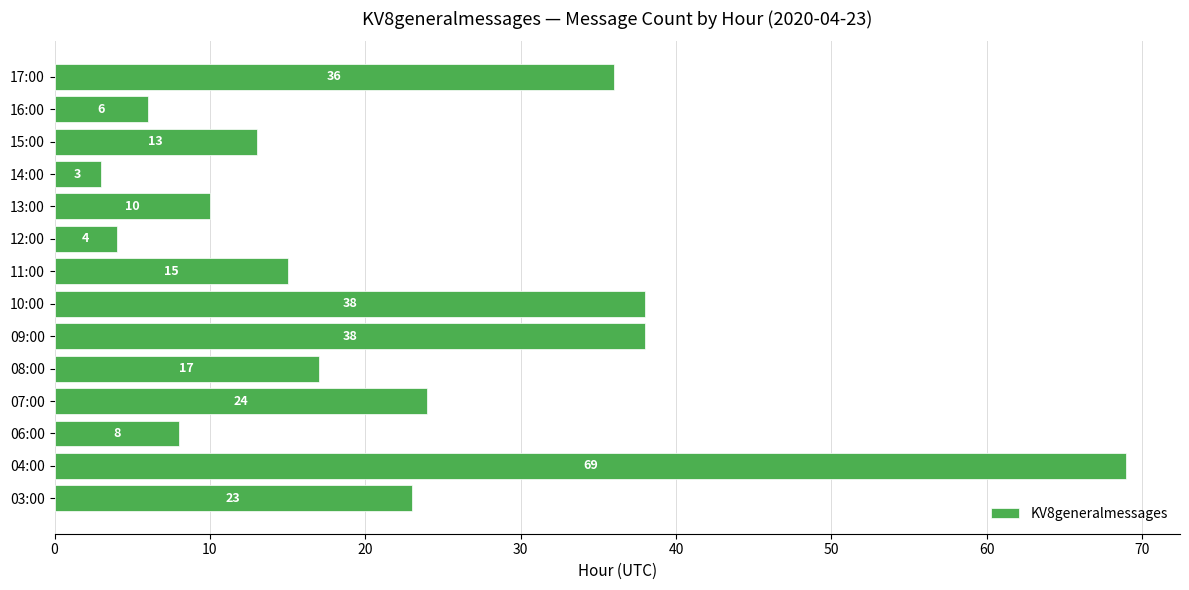

Which label corresponds to the smallest value in the chart?

14:00